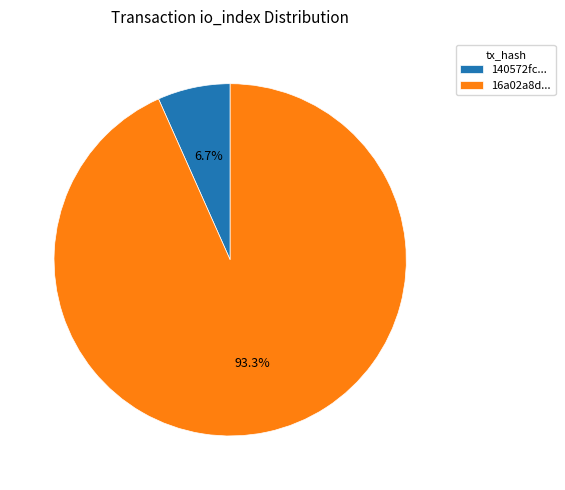

What portion of the pie excludes 16a02a8d...?

6.7%